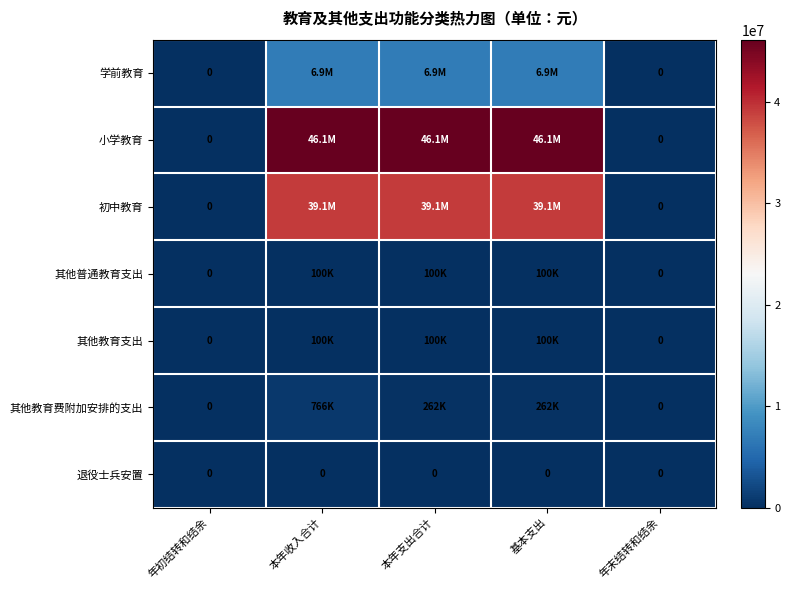

The 其他教育支出 series shows 0.0 at 年末结转和结余. True or false?

True